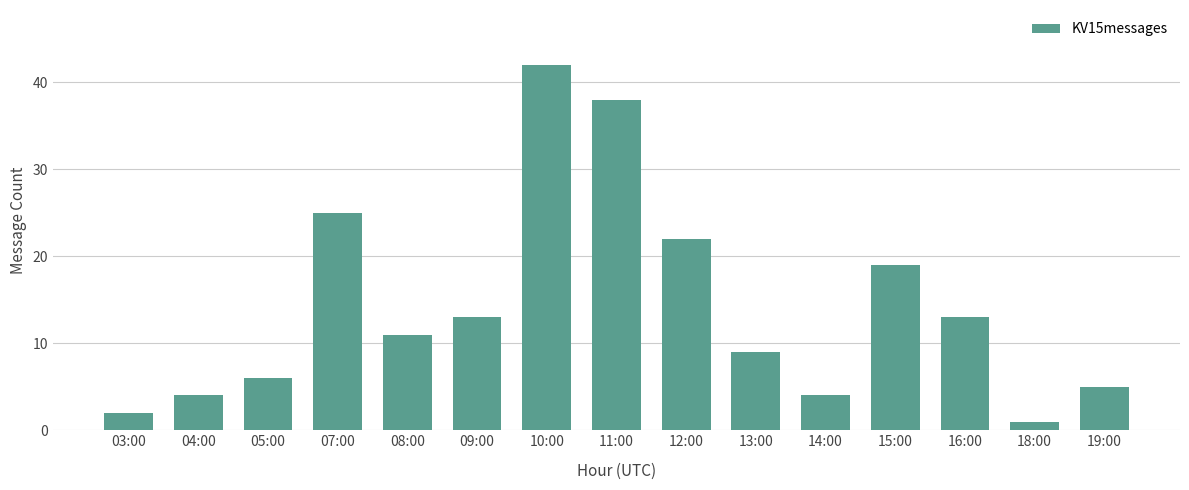

What is the label of the 7th bar from the right?

12:00